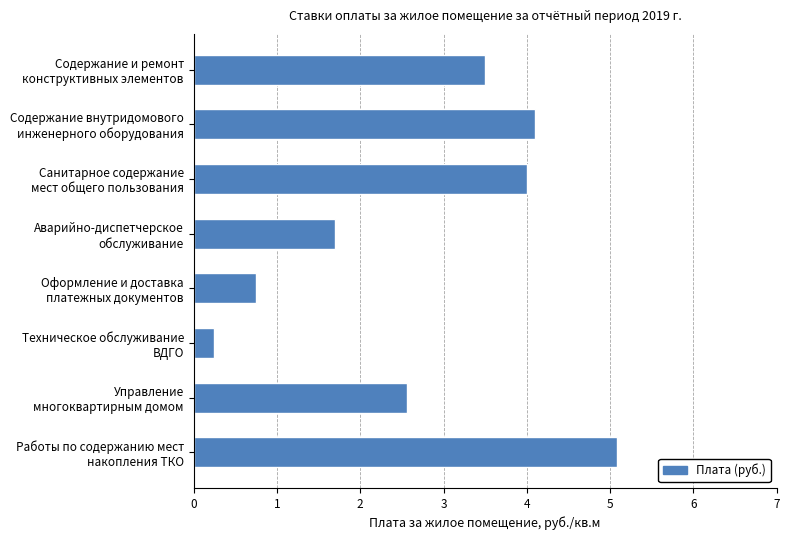

Count the number of categories in the chart.

8